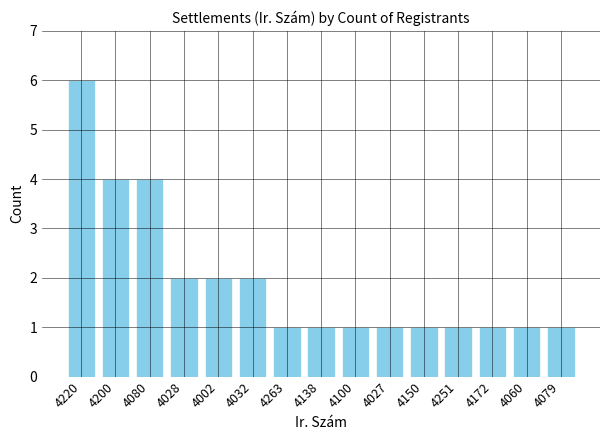

Reading left to right, what are all the values shown in this chart?

4220=6	4200=4	4080=4	4028=2	4002=2	4032=2	4263=1	4138=1	4100=1	4027=1	4150=1	4251=1	4172=1	4060=1	4079=1